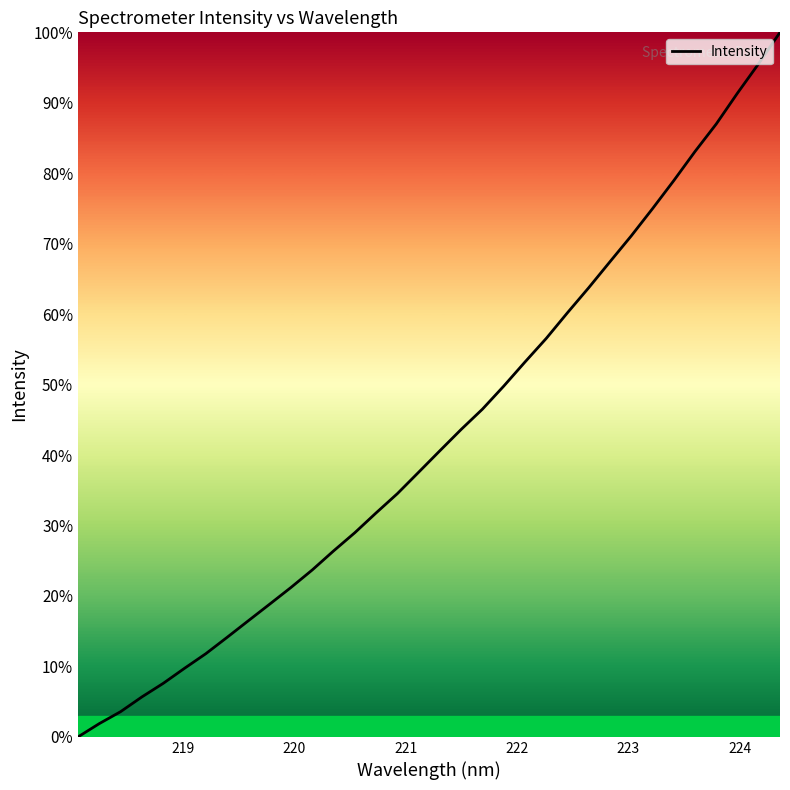

Reading left to right, what are all the values shown in this chart?

0.0	1.9	3.6	5.7	7.6	9.7	11.8	14.1	16.5	18.8	21.2	23.7	26.4	29.0	31.8	34.5	37.6	40.6	43.6	46.5	49.8	53.2	56.6	60.2	63.8	67.4	71.1	75.0	79.0	83.1	87.0	91.4	95.6	100.0